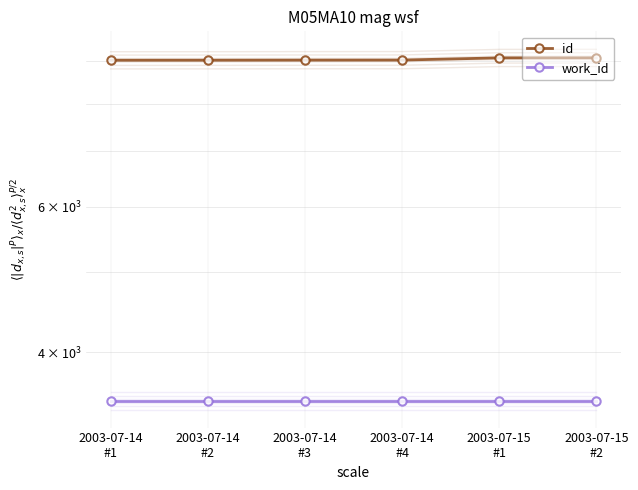

True or false: id has a value of 6173 at 2003-07-14
#2.

False